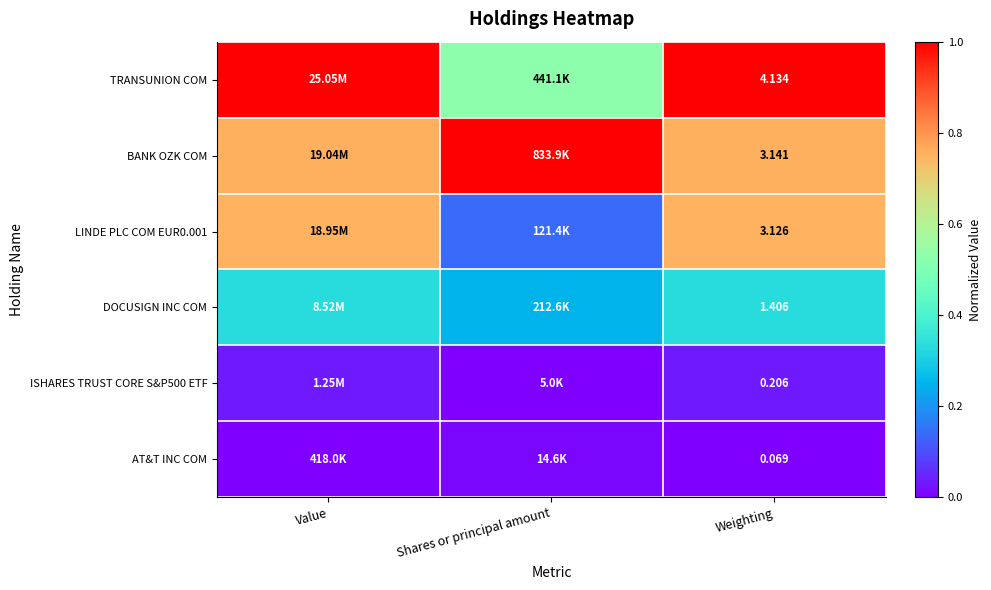

Which category has the lowest value in the TRANSUNION COM series?

Shares or principal amount